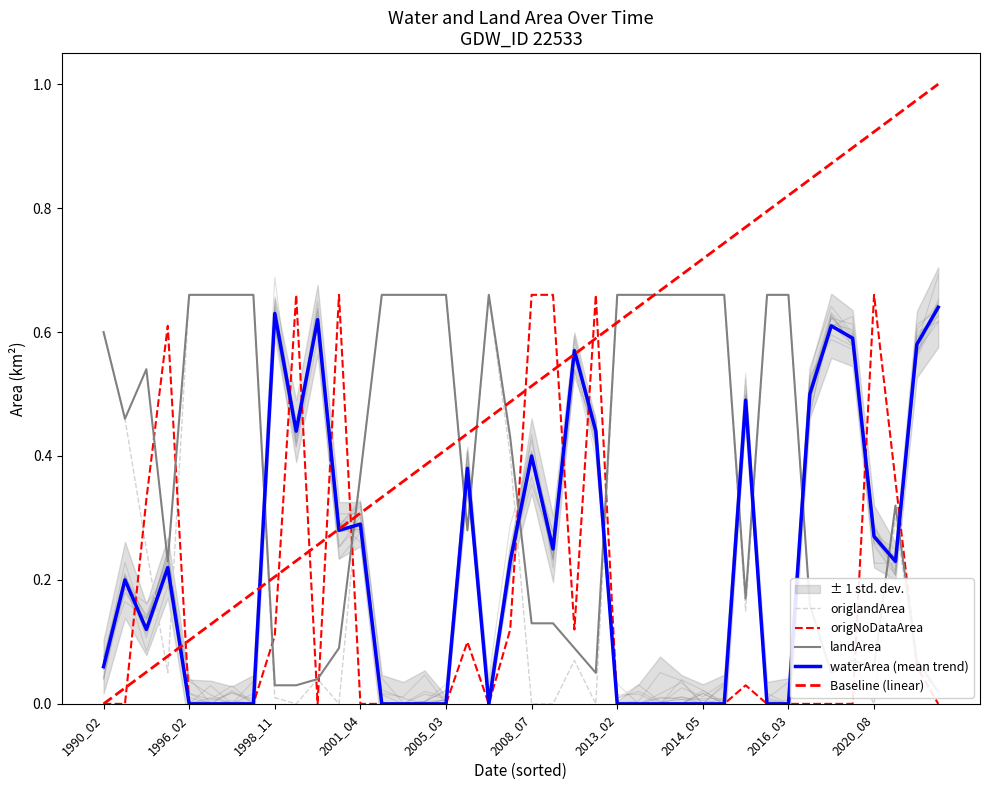

Which series has the widest spread of values?

Baseline (linear)